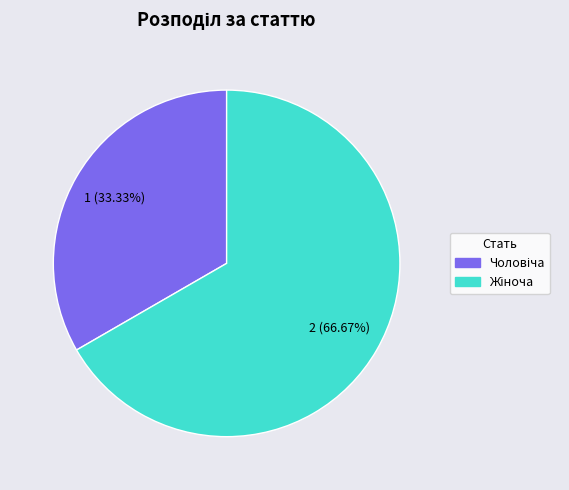

Does any single category account for the majority?

Yes